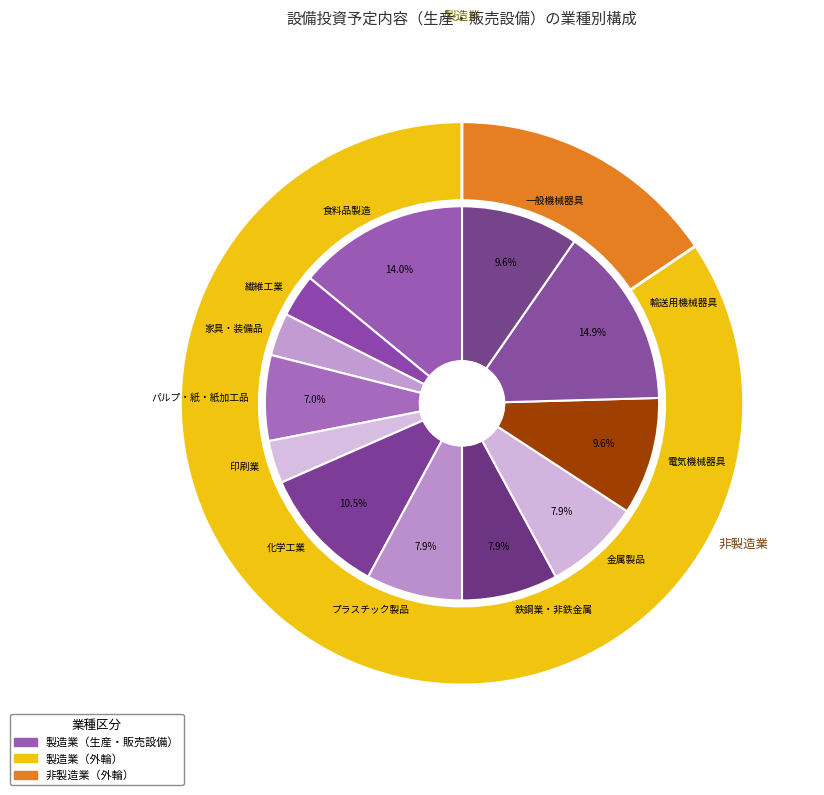

Rank the categories by value from highest to lowest.

輸送用機械器具, 食料品製造, 化学工業, 電気機械器具, 一般機械器具, プラスチック製品, 鉄鋼業・非鉄金属, 金属製品, パルプ・紙・紙加工品, 繊維工業, 家具・装備品, 印刷業